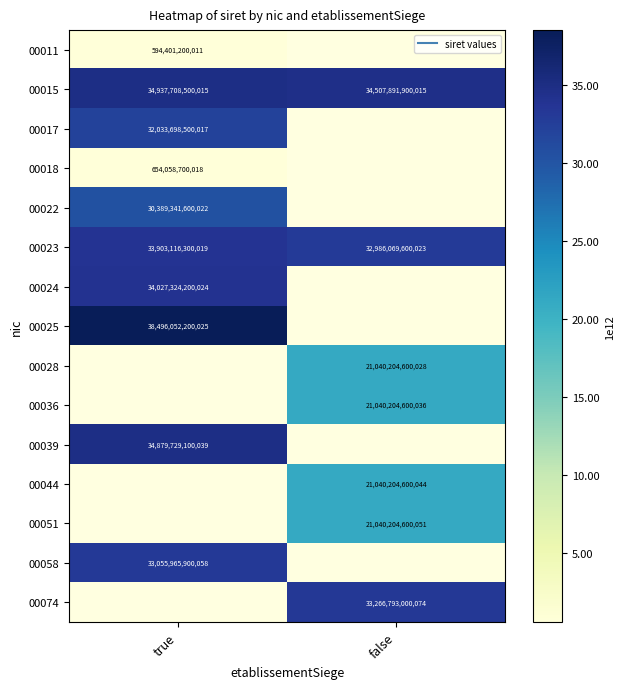

Which category has the highest value across all series?

true